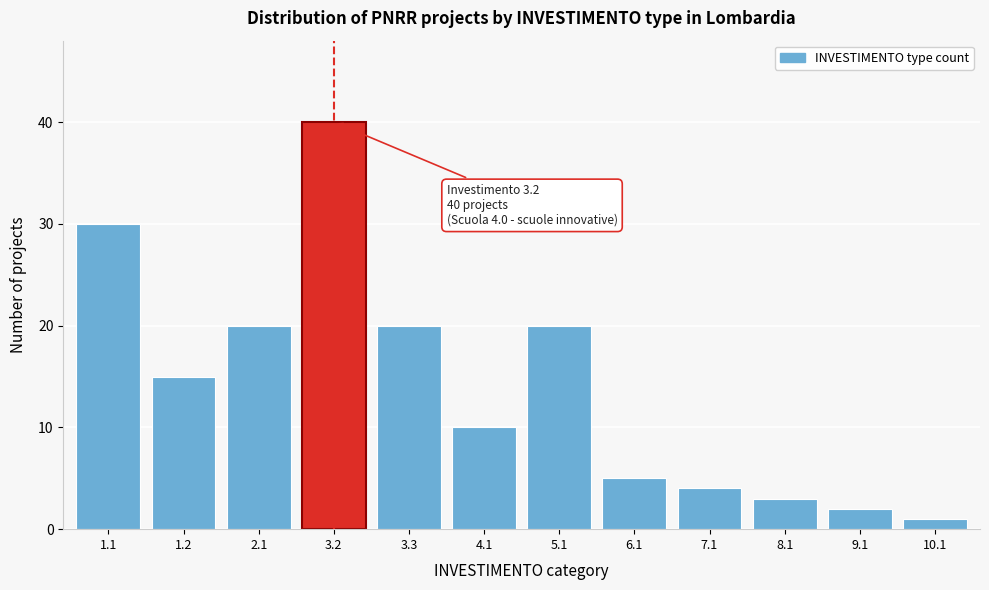

Reading left to right, what are all the values shown in this chart?

30	15	20	40	20	10	20	5	4	3	2	1